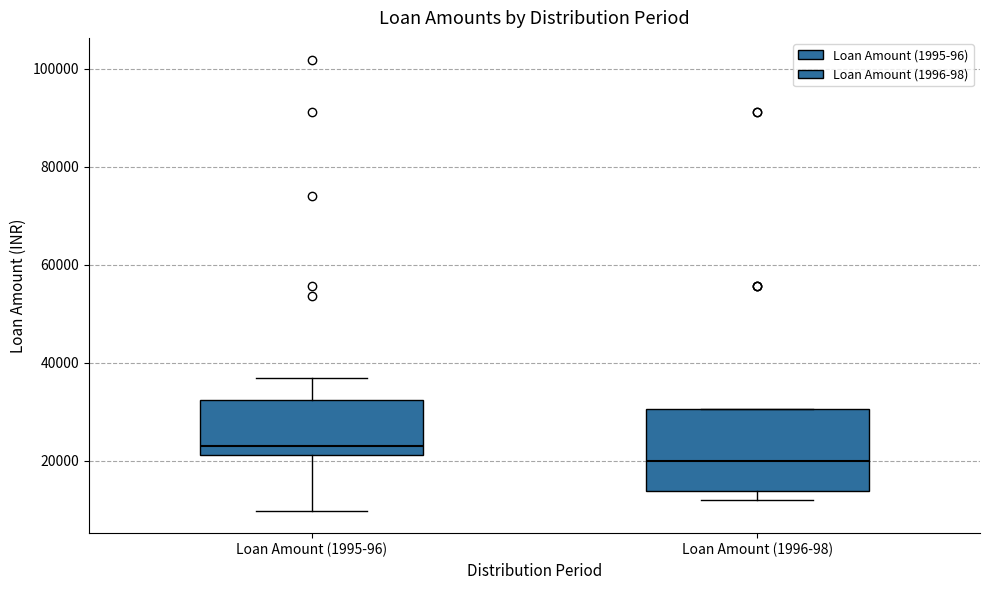

Which box has the highest median line?

Loan Amount (1995-96)